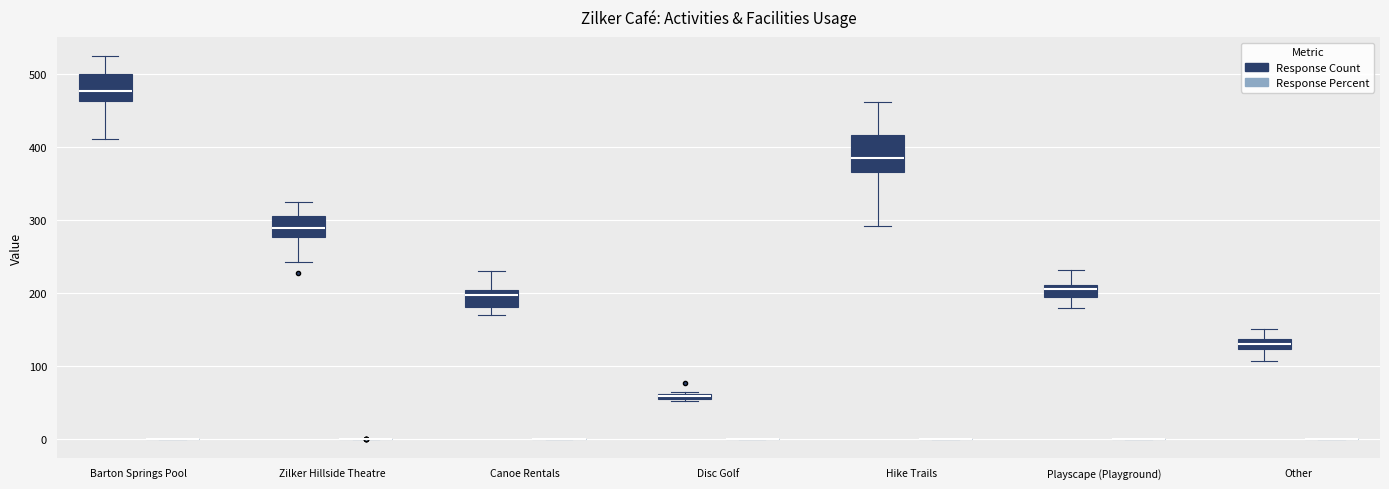

Which box is the tallest, from its lower edge to its upper edge?

Hike Trails (Response Count)